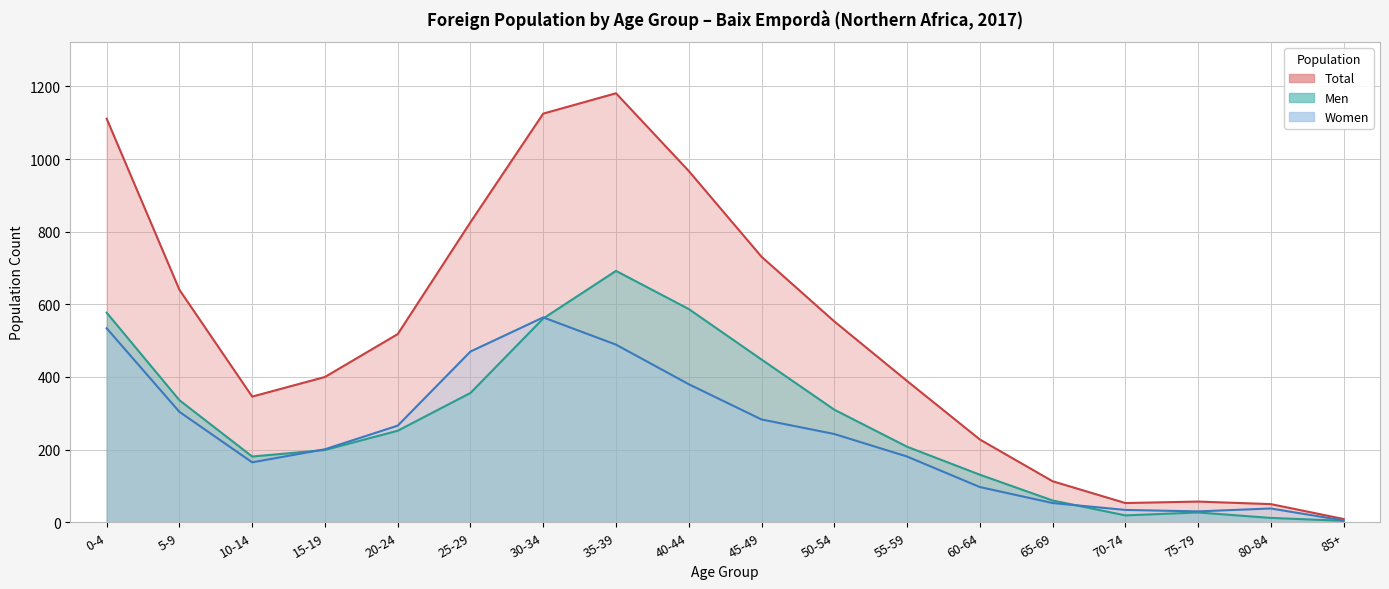

True or false: Men has more than 2 points higher than both neighbors.

False